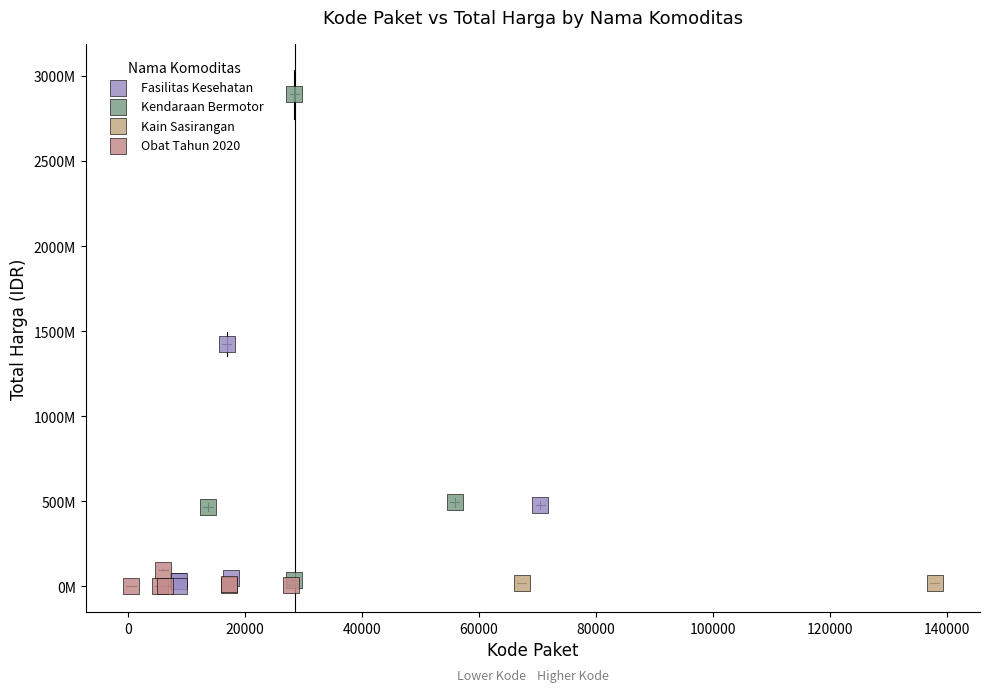

Which series reaches the maximum Y coordinate?

Kendaraan Bermotor